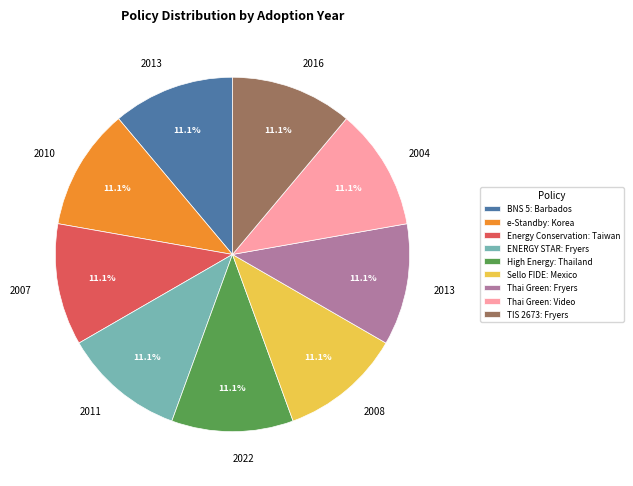

Is there a majority slice in this chart?

No